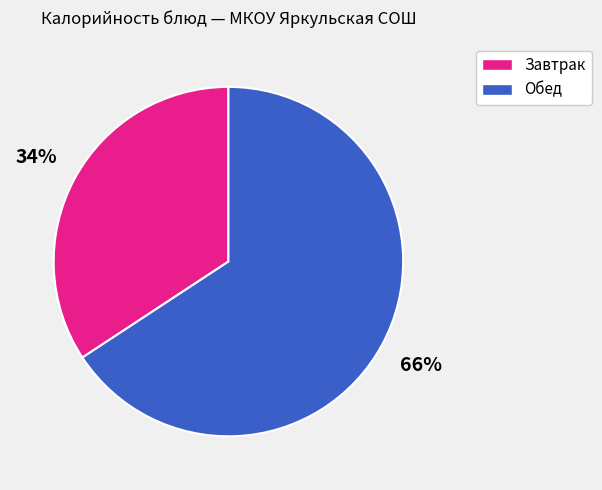

Does any single category account for the majority?

Yes